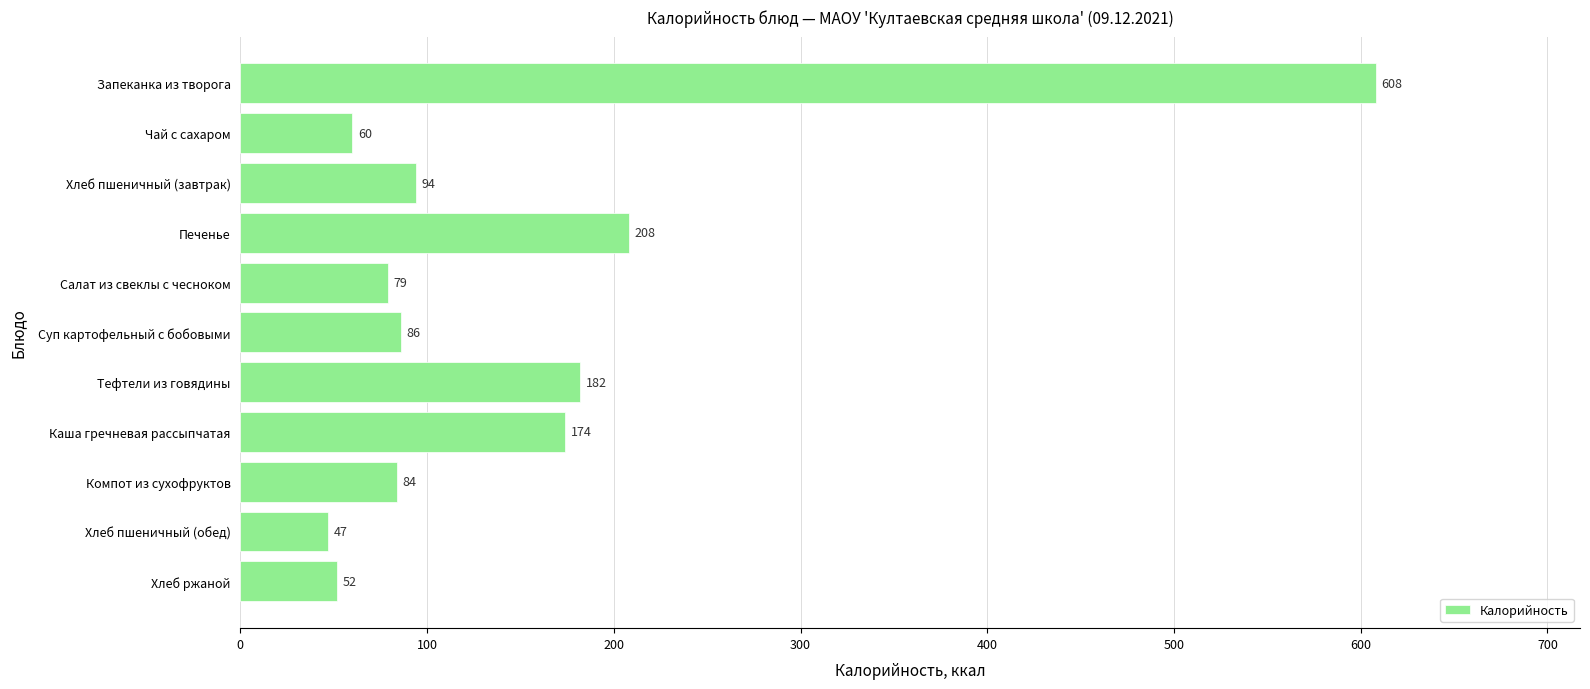

True or false: the data shows 94 at Хлеб пшеничный (завтрак).

True